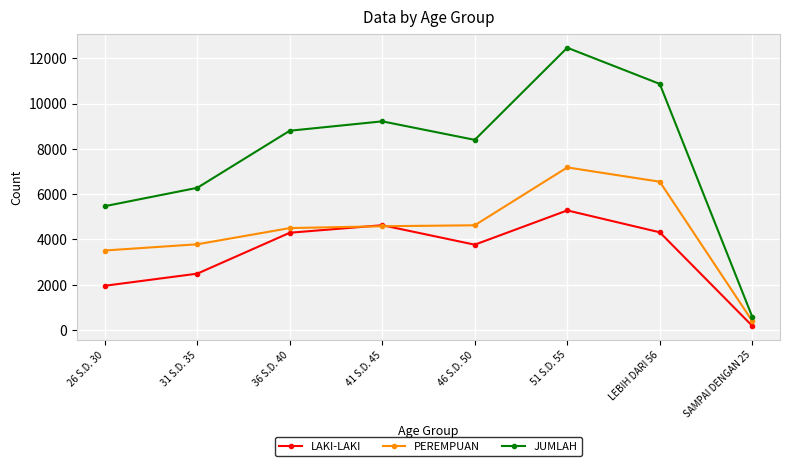

How many interior local peaks does the JUMLAH series have?

2